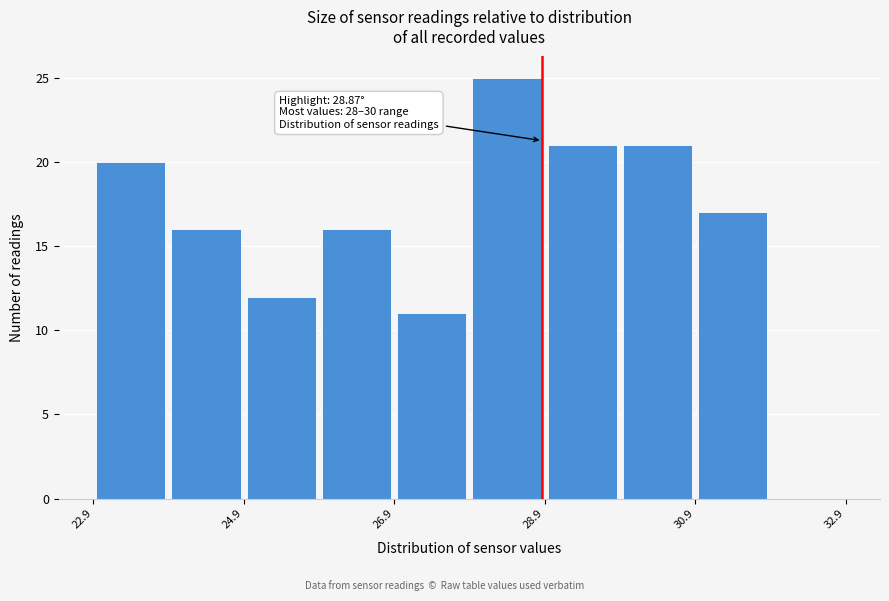

Over which range of the x-axis is the bar tallest?

27.9 to 28.9